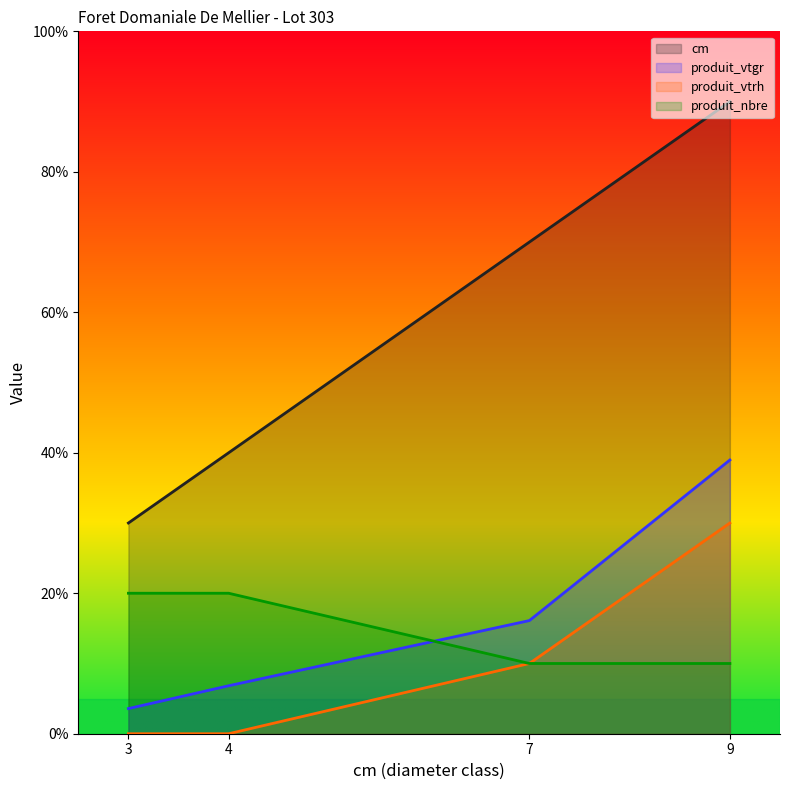

Reading left to right, transcribe all the data shown in this chart.

cm: 3=30.0	4=40.0	7=70.0	9=90.0
produit_vtgr: 3=3.6	4=6.8	7=16.1	9=39.0
produit_vtrh: 3=0.0	4=0.0	7=10.0	9=30.0
produit_nbre: 3=20.0	4=20.0	7=10.0	9=10.0